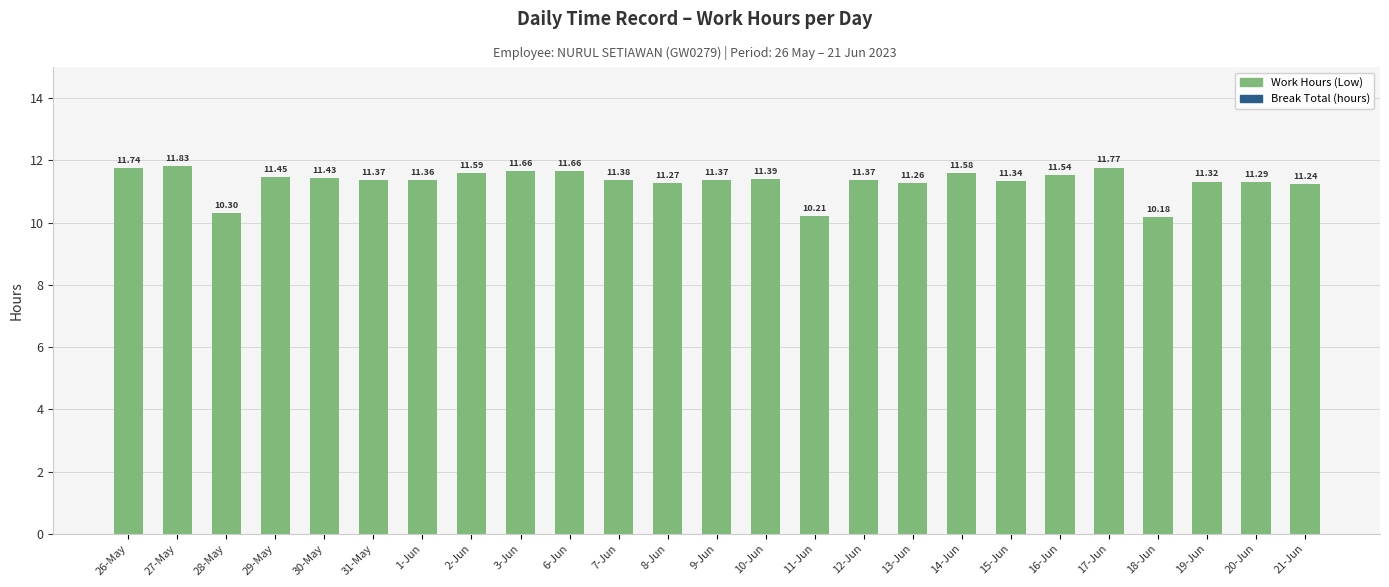

Count the number of categories in the chart.

25